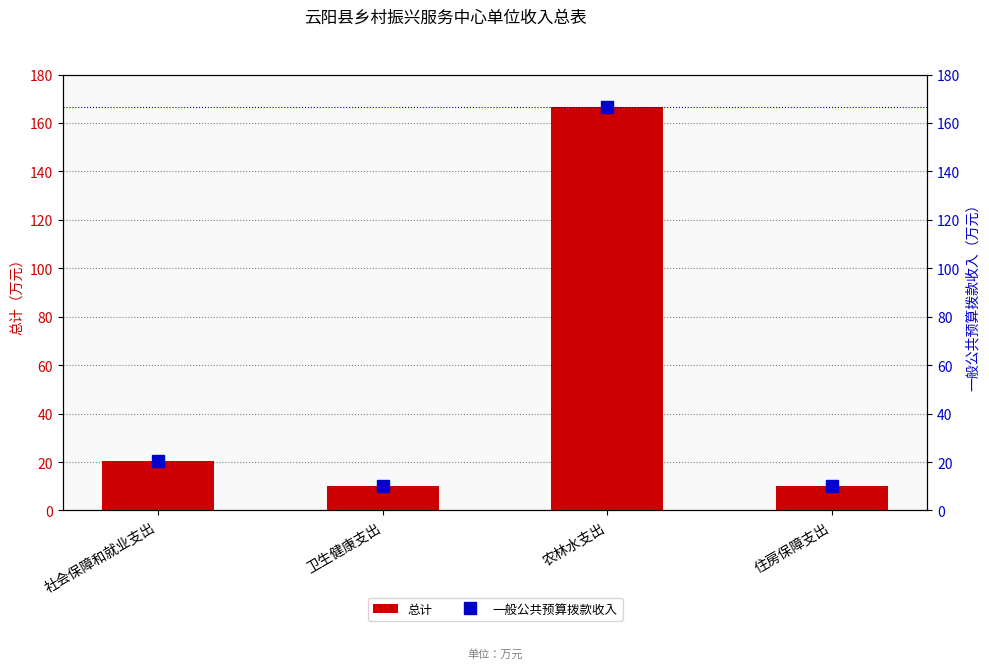

The 一般公共预算拨款收入 series shows 10.2 at 卫生健康支出. True or false?

True